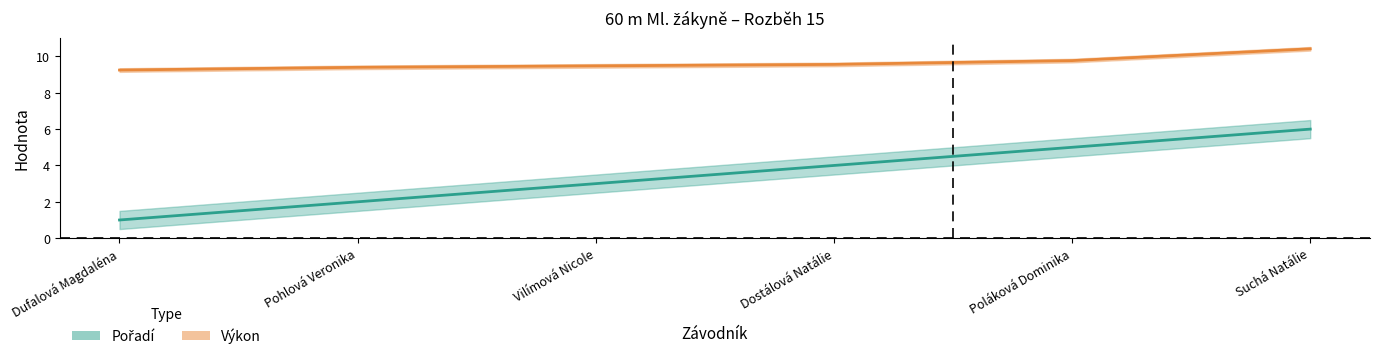

What are all the series names shown in the legend?

Pořadí, Výkon